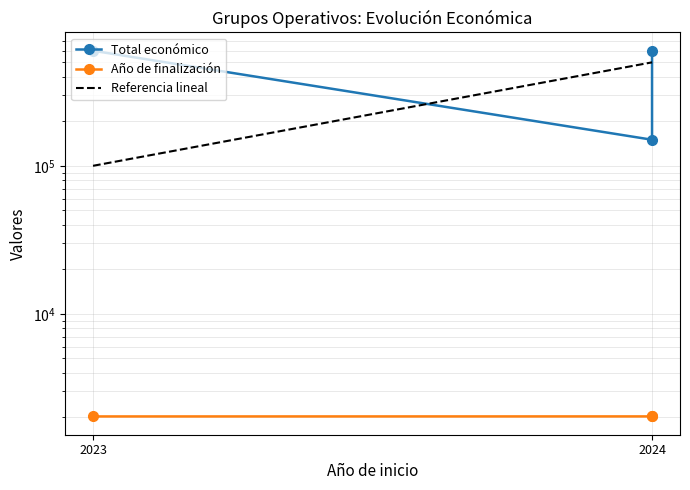

At which label is Total económico closest to 374605?

2023